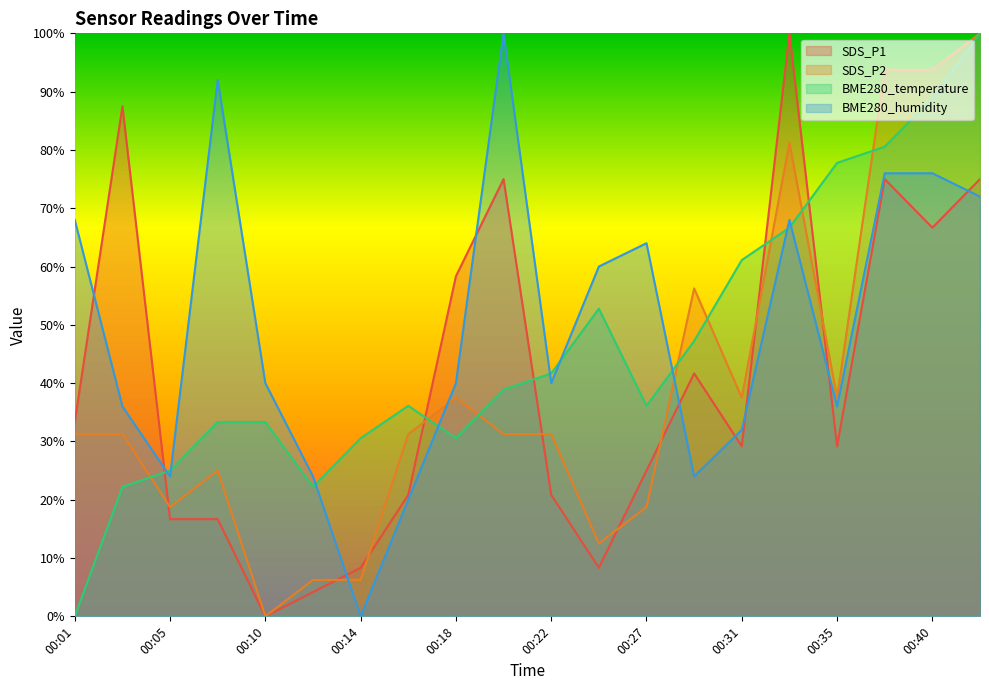

How many series are shown in this chart?

4